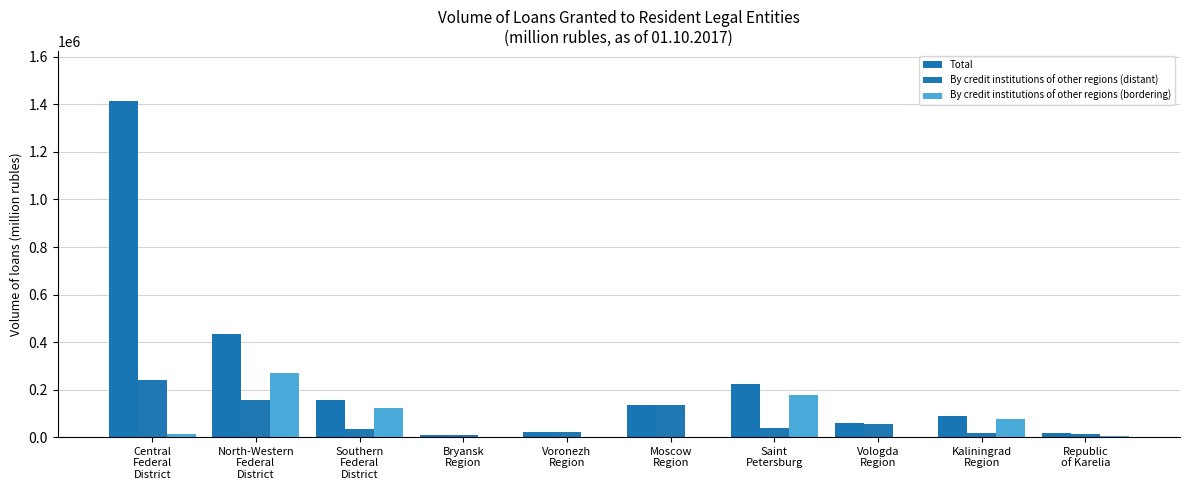

Are the bars horizontal?

No